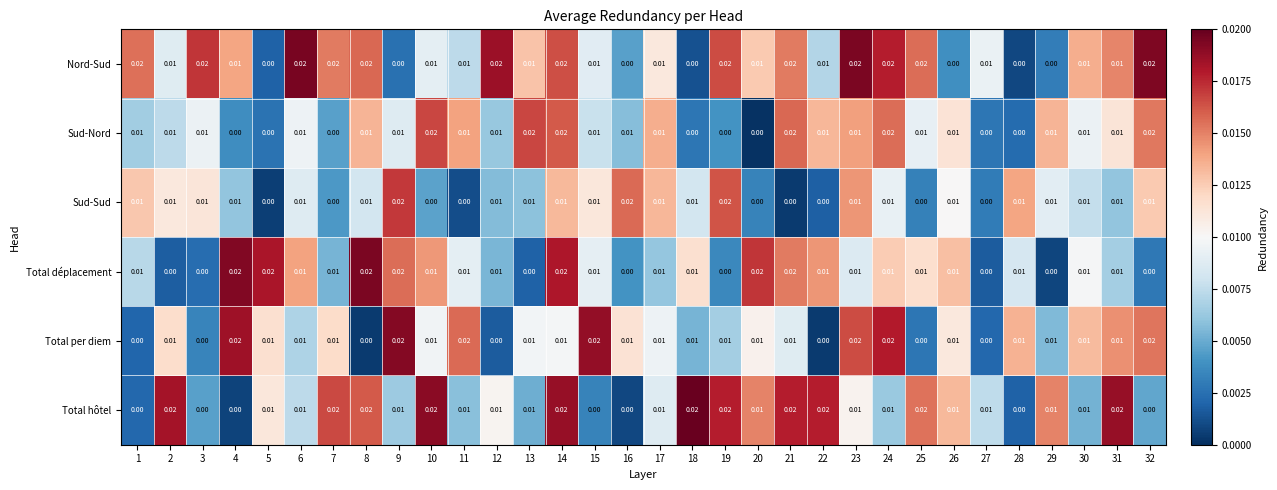

Which series changed the most between 20 and 21?

Sud-Nord